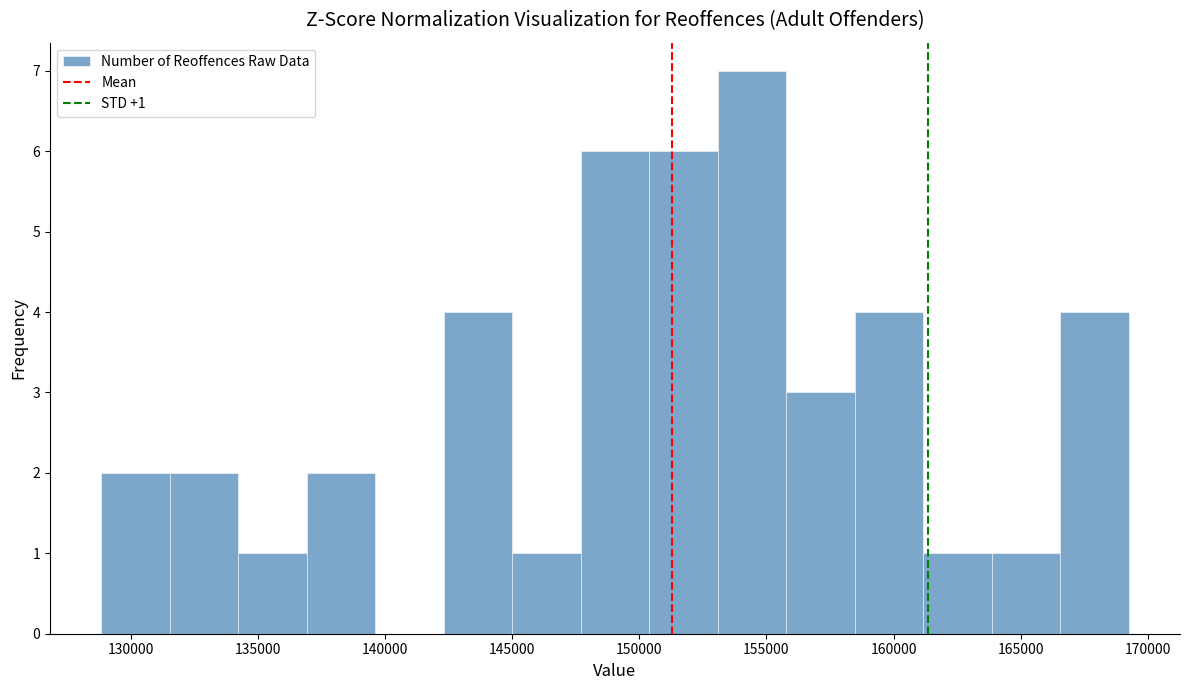

Over which range of the x-axis is the bar tallest?

153000 to 156000